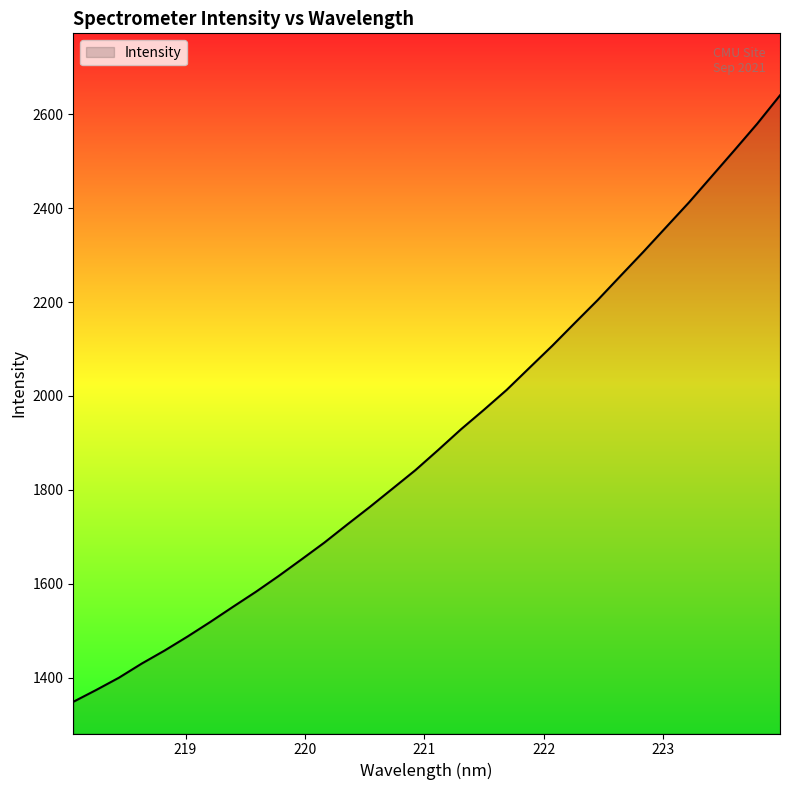

What is the minimum value shown in the chart?

1348.9